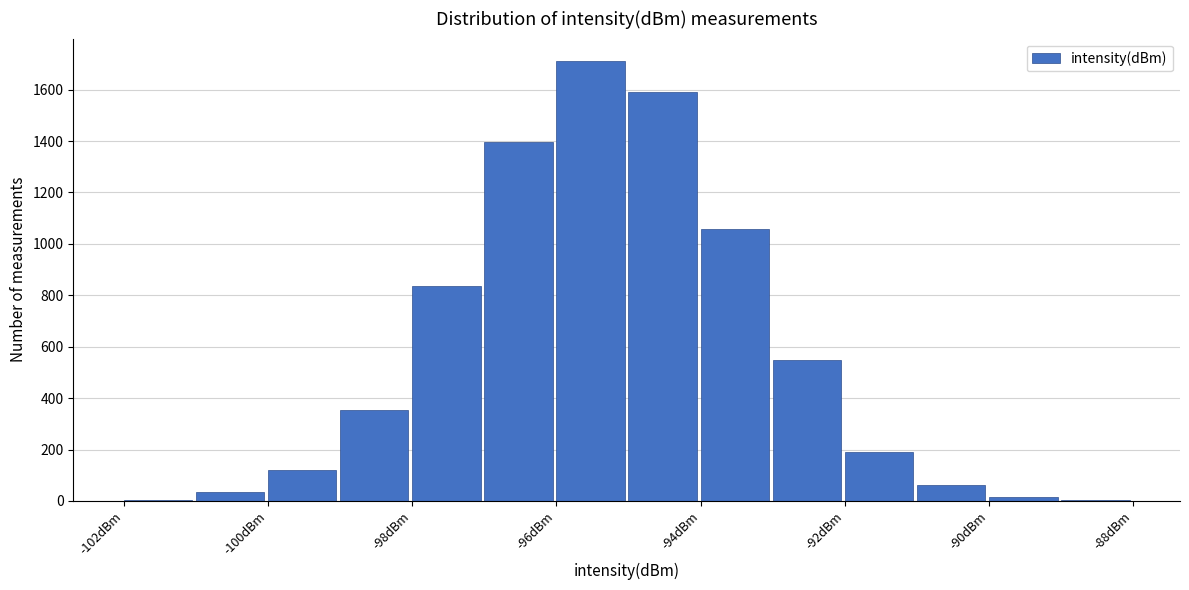

Over which range of the x-axis is the bar tallest?

-96 to -95